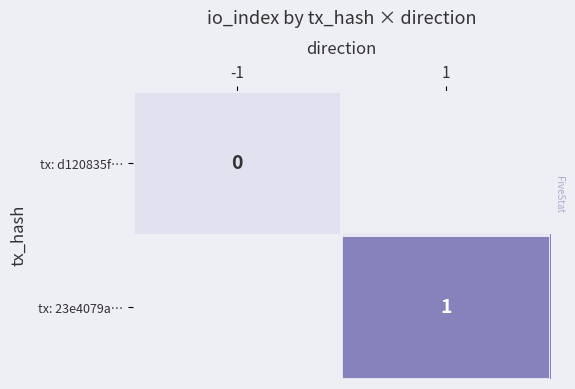

Is the value of tx: d120835f… at -1 greater than the value of tx: 23e4079a… at 1?

No